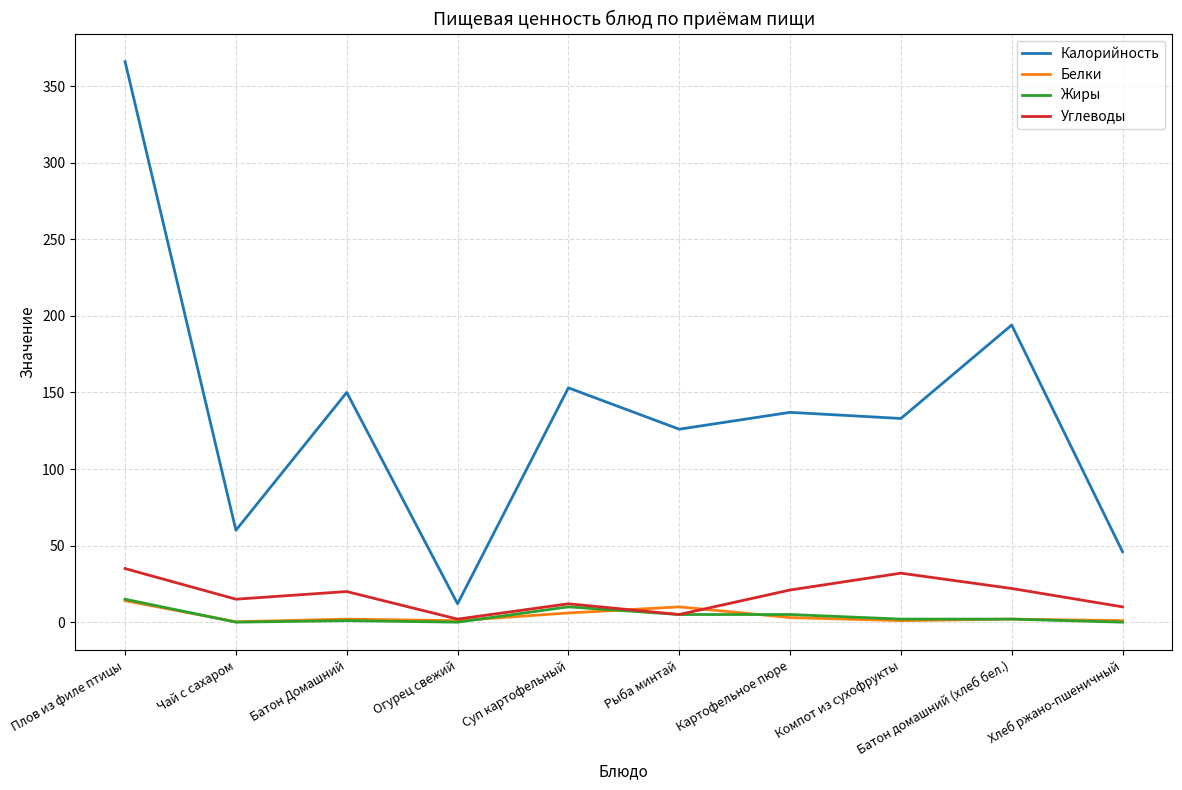

How many lines are shown in the chart?

4